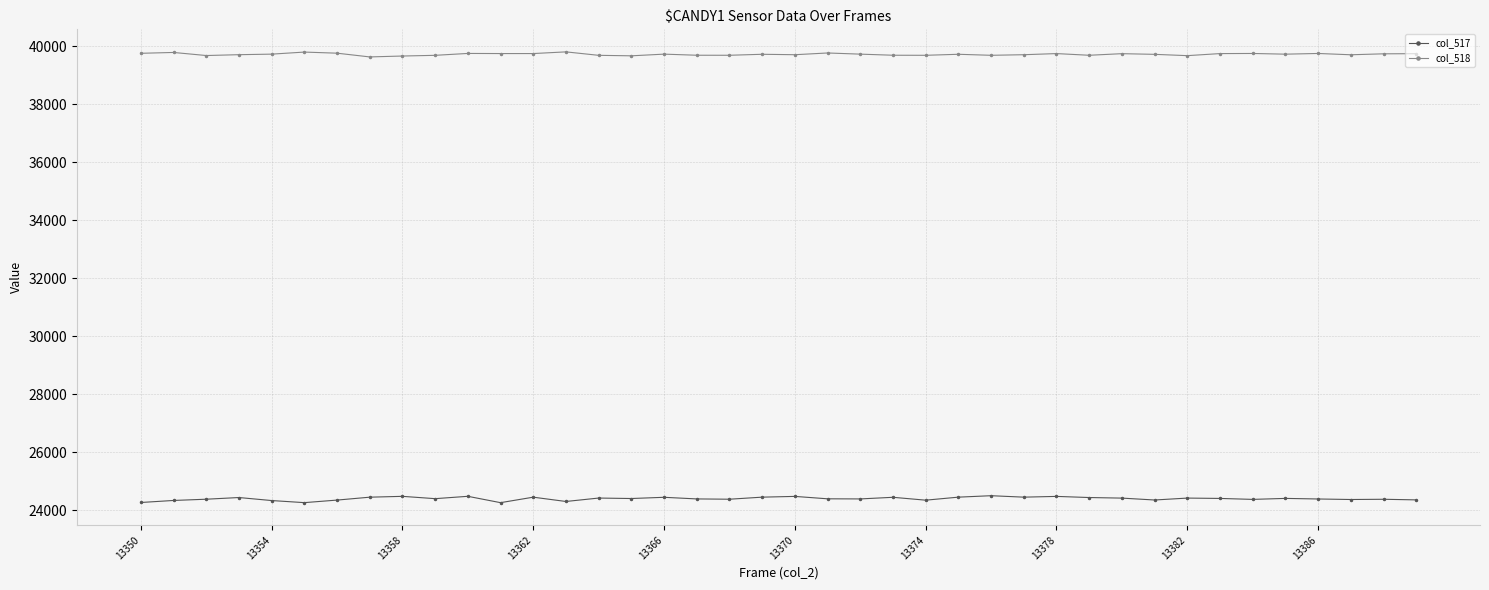

What is the value of the col_517 point at the 34th from the left?

24410